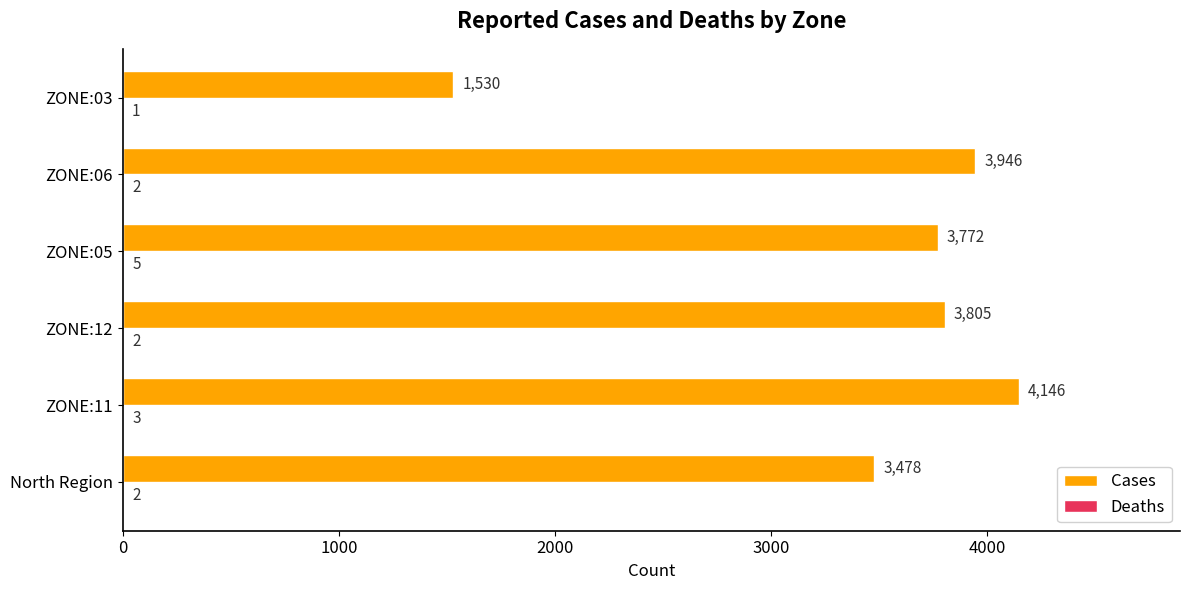

Which label corresponds to the largest value in the chart?

ZONE:11